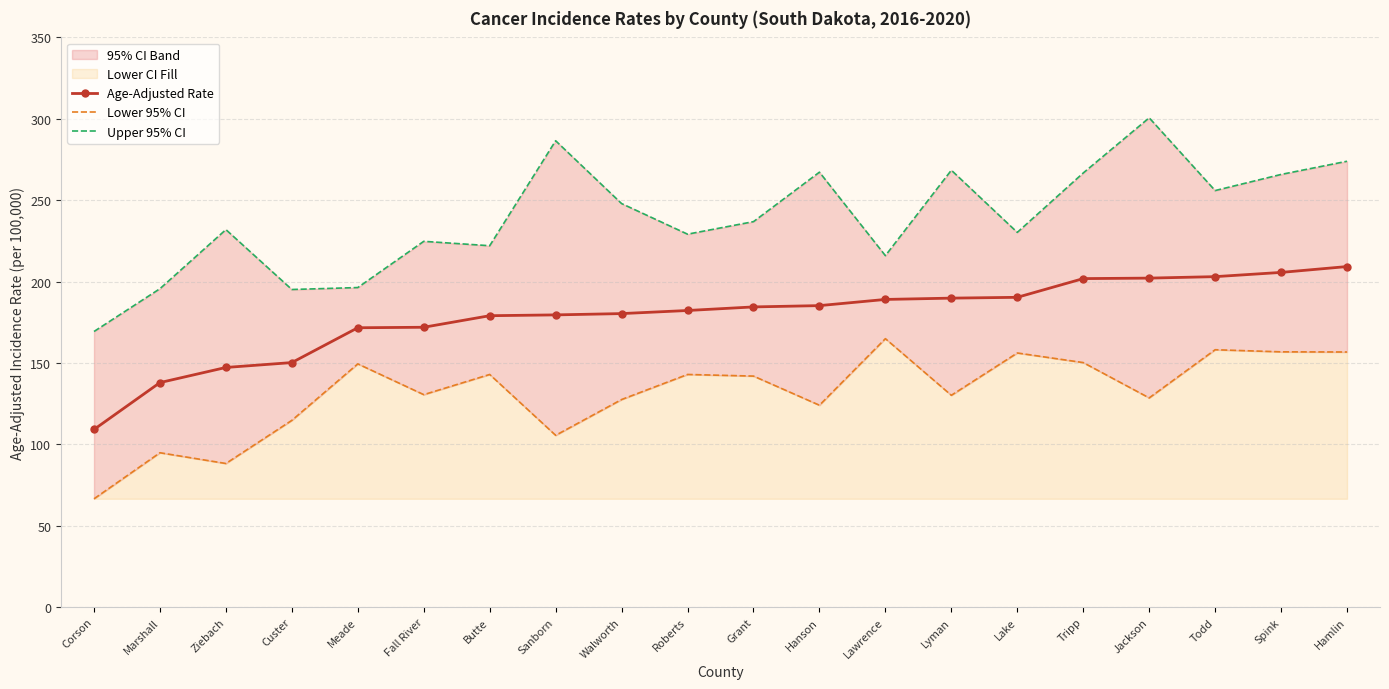

At Todd, list the series in order from smallest to largest.

Lower 95% CI, Age-Adjusted Rate, Upper 95% CI